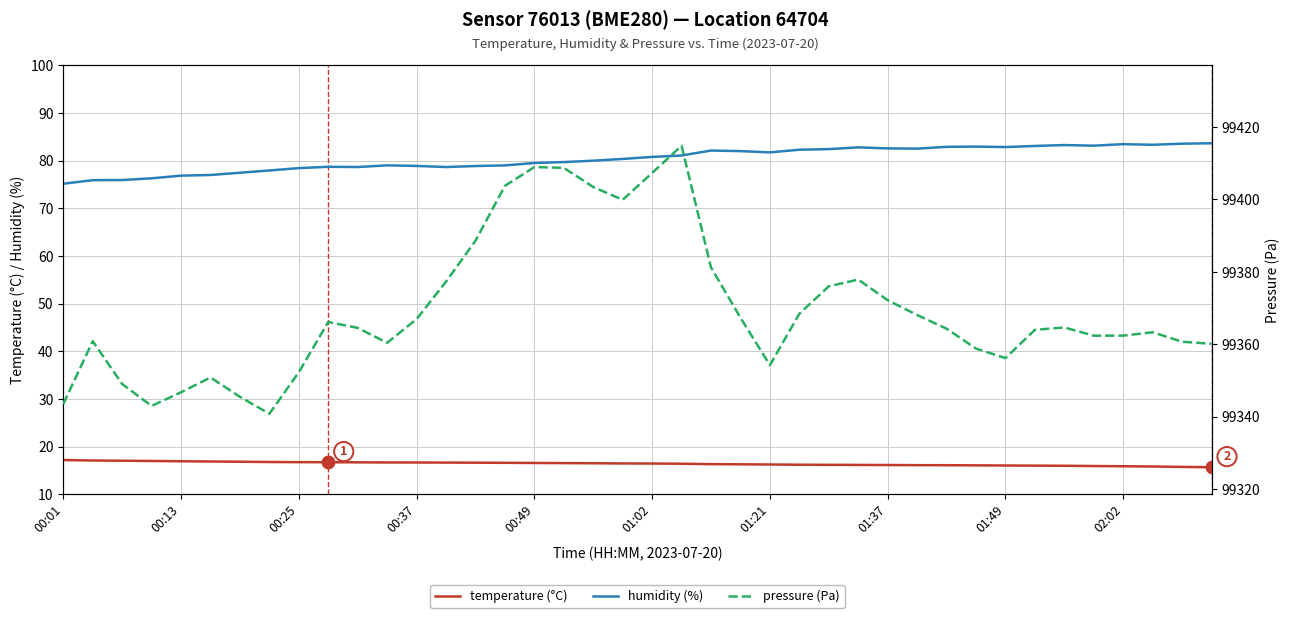

Is the value of temperature (°C) at 29 greater than the value of pressure (Pa) at 14?

No